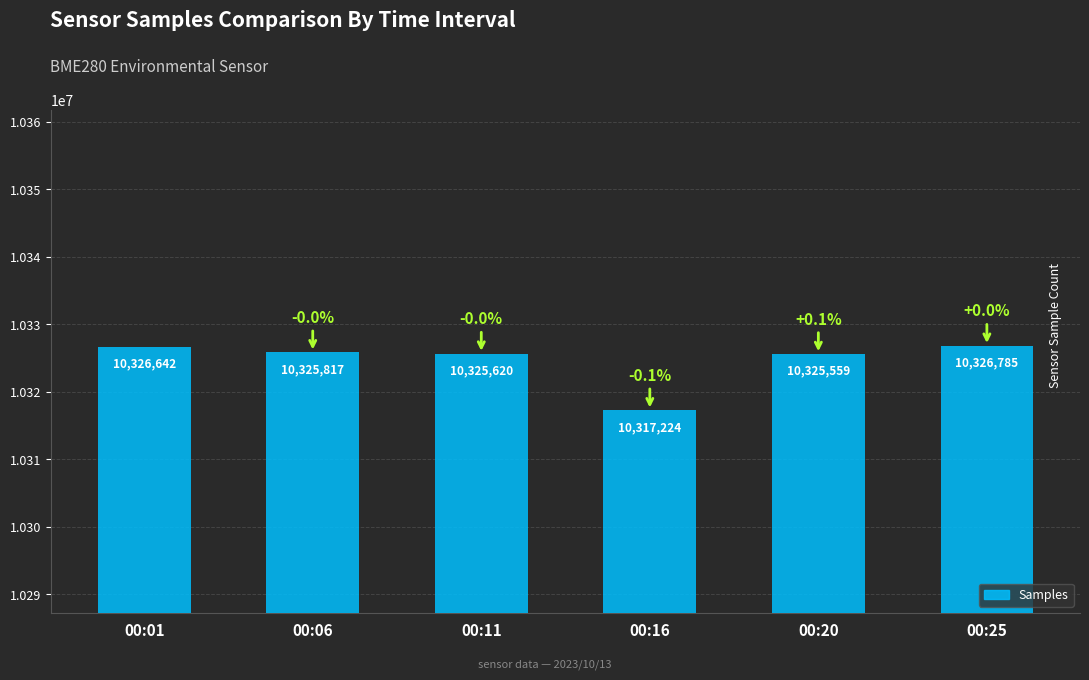

Rank the categories by value from highest to lowest.

00:25, 00:01, 00:06, 00:11, 00:20, 00:16